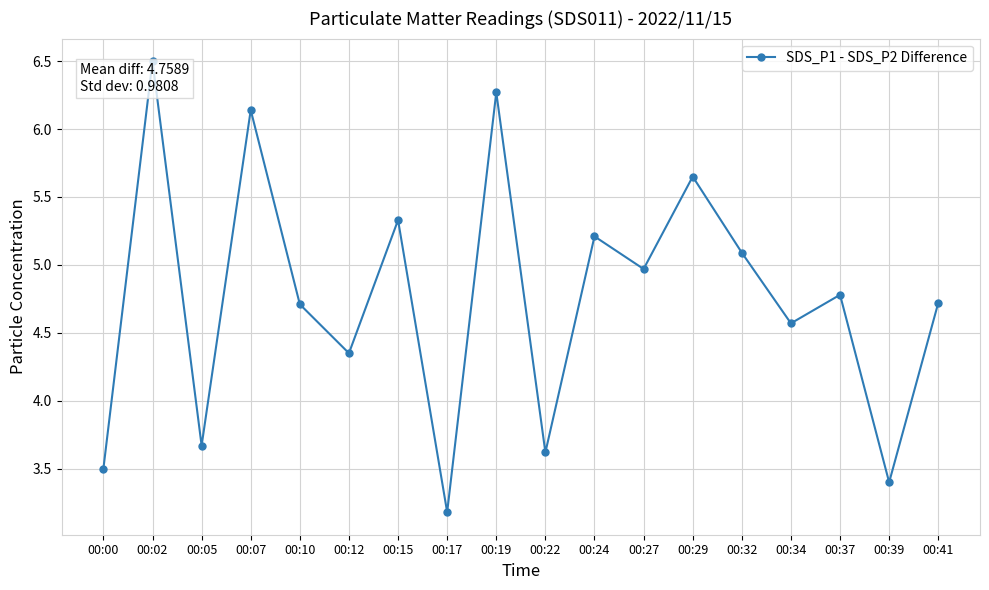

What is the sum of all values?

85.7